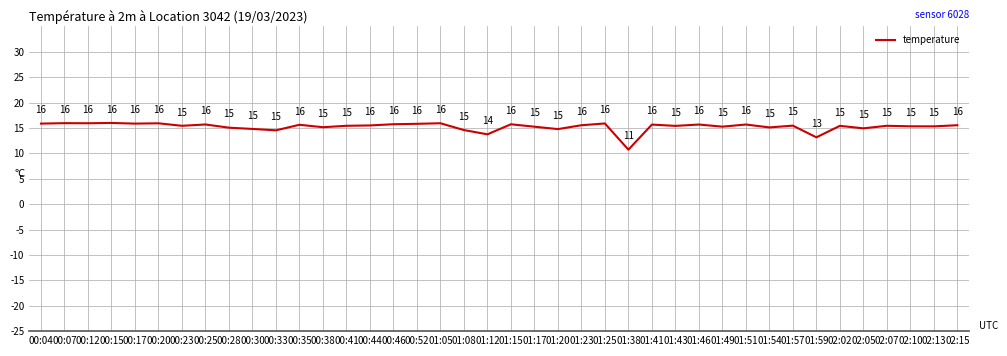

The chart shows a value of 15.8 at 00:52. True or false?

True